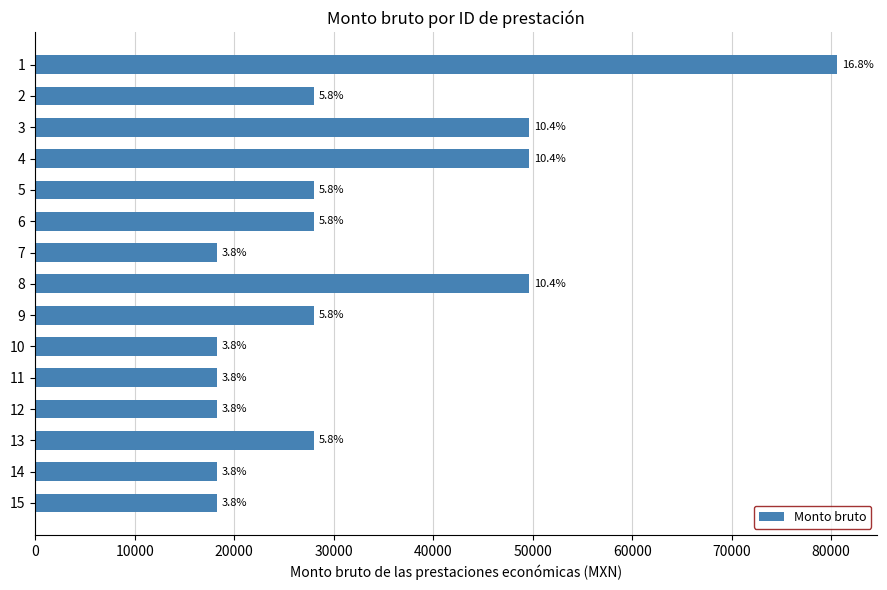

How many bars are there in total?

15